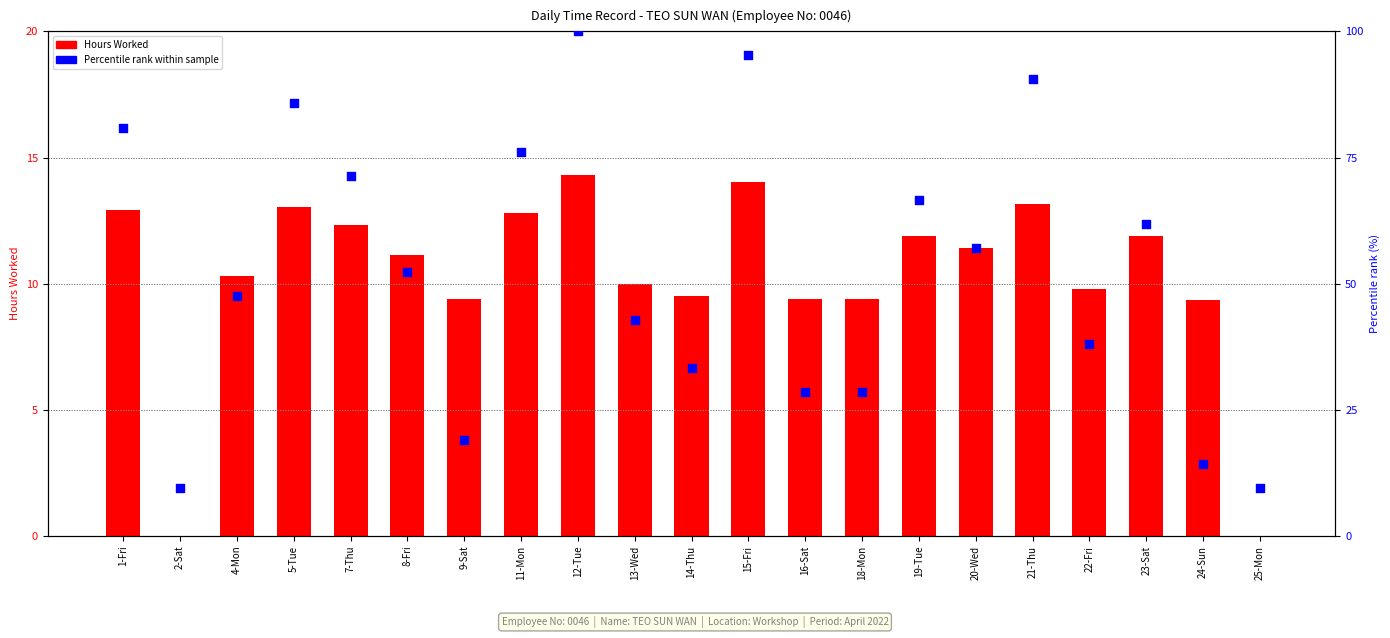

Which series reaches the maximum Y coordinate?

Percentile rank within sample